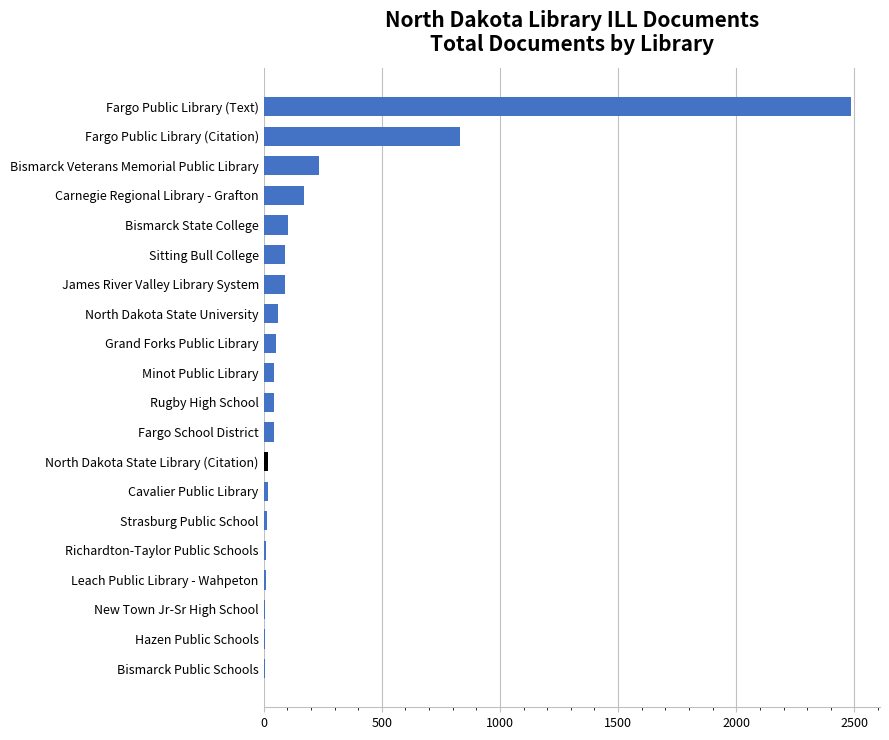

Between Fargo Public Library (Citation) and Grand Forks Public Library, which is larger?

Fargo Public Library (Citation)